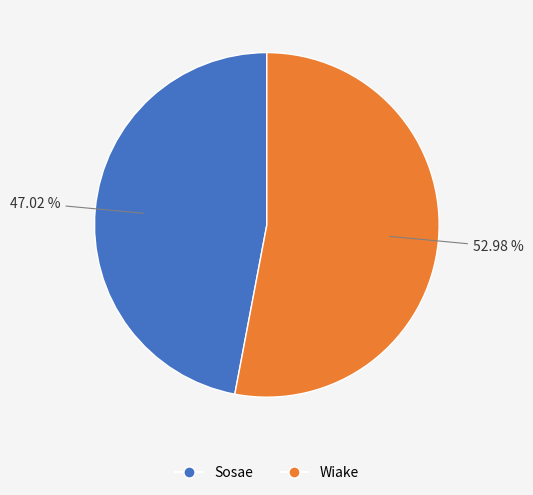

Does Sosae represent more than half of the total?

No